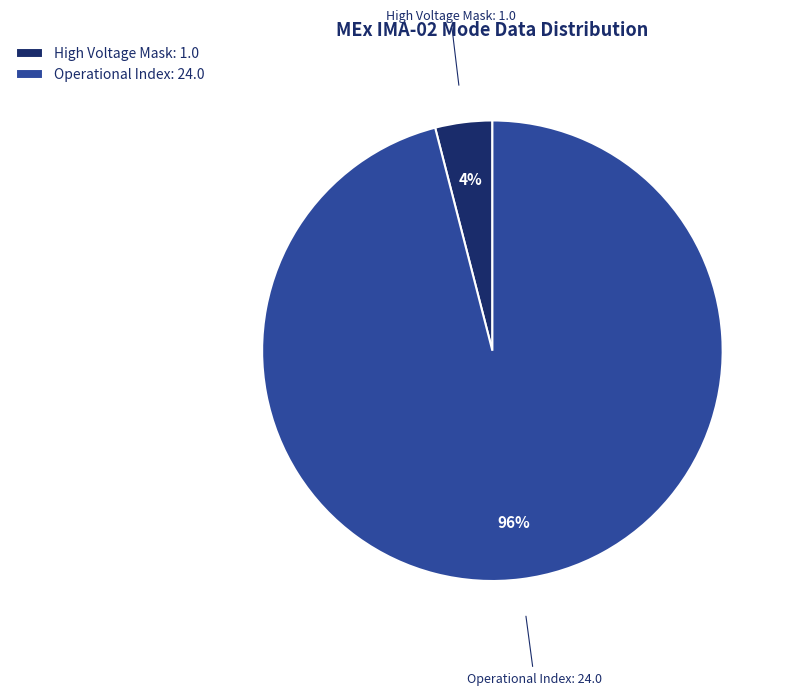

What is the largest slice in the pie chart?

Operational Index: 24.0